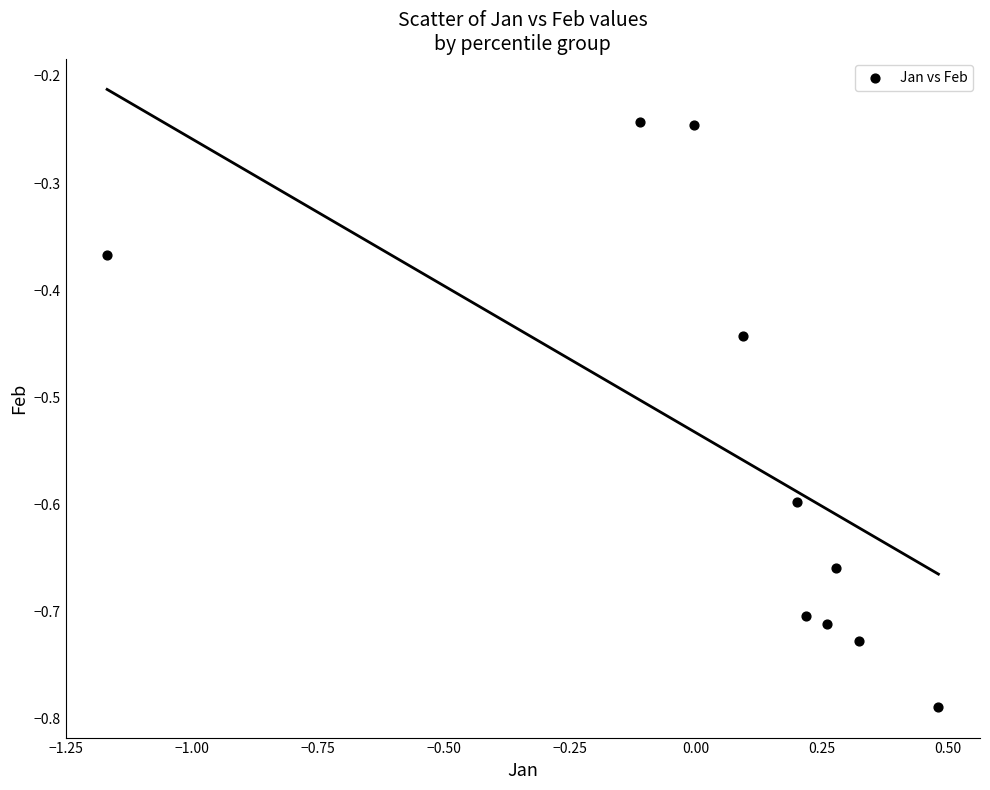

What is the average Y value?

-0.5